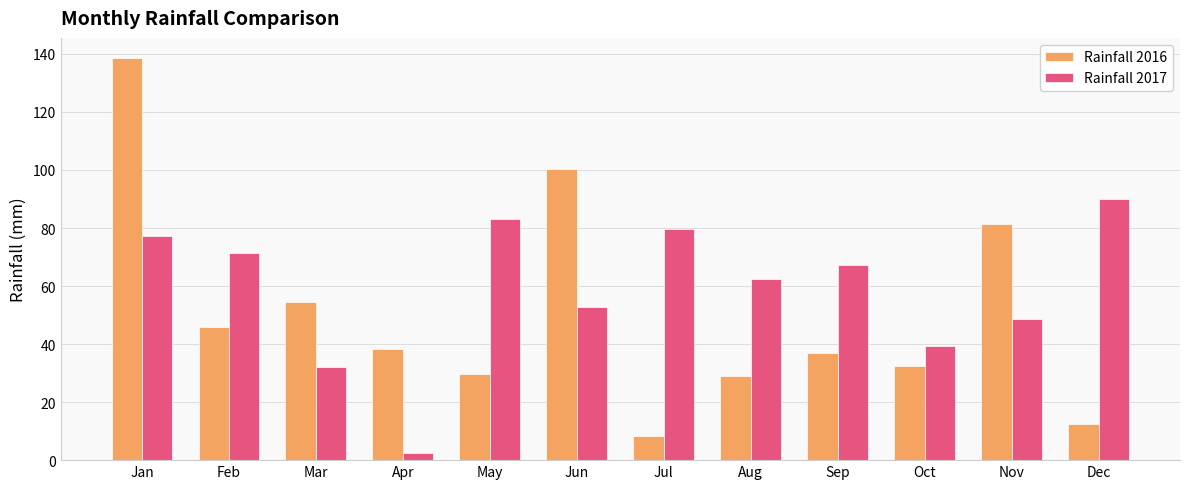

True or false: Rainfall 2016 has a value of 54.5 at Mar.

True